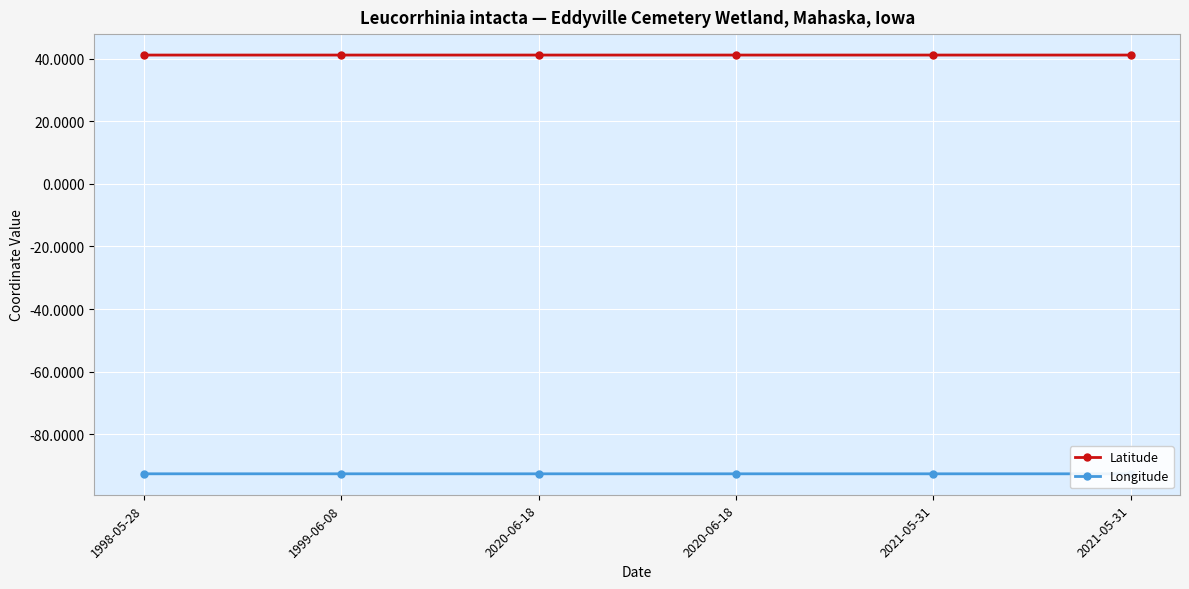

At 1998-05-28, list the series in order from largest to smallest.

Latitude, Longitude